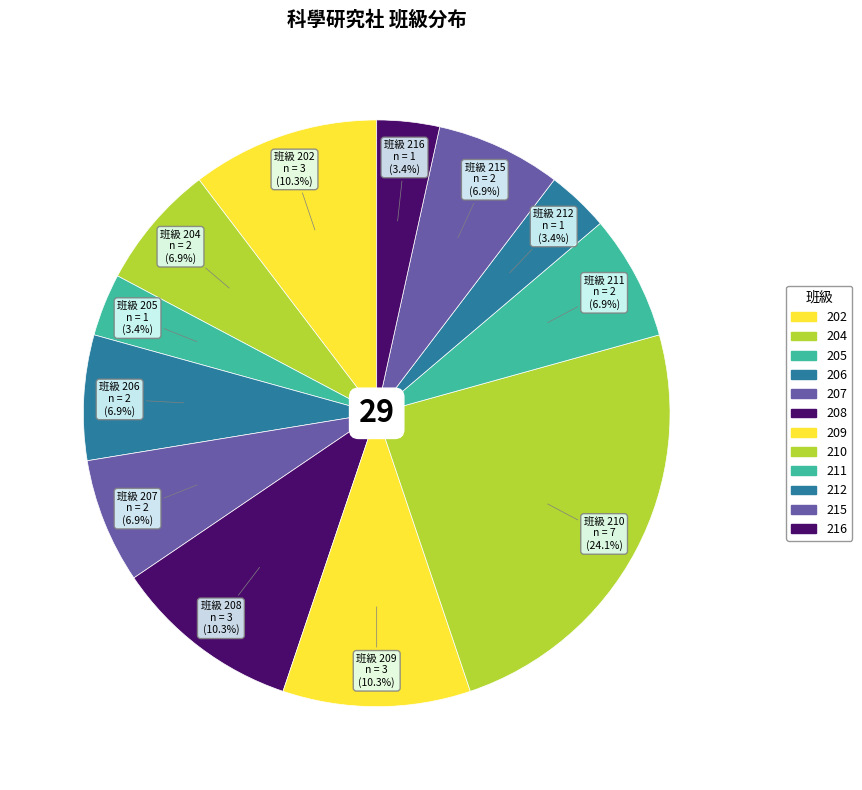

How many slices are in this pie chart?

12